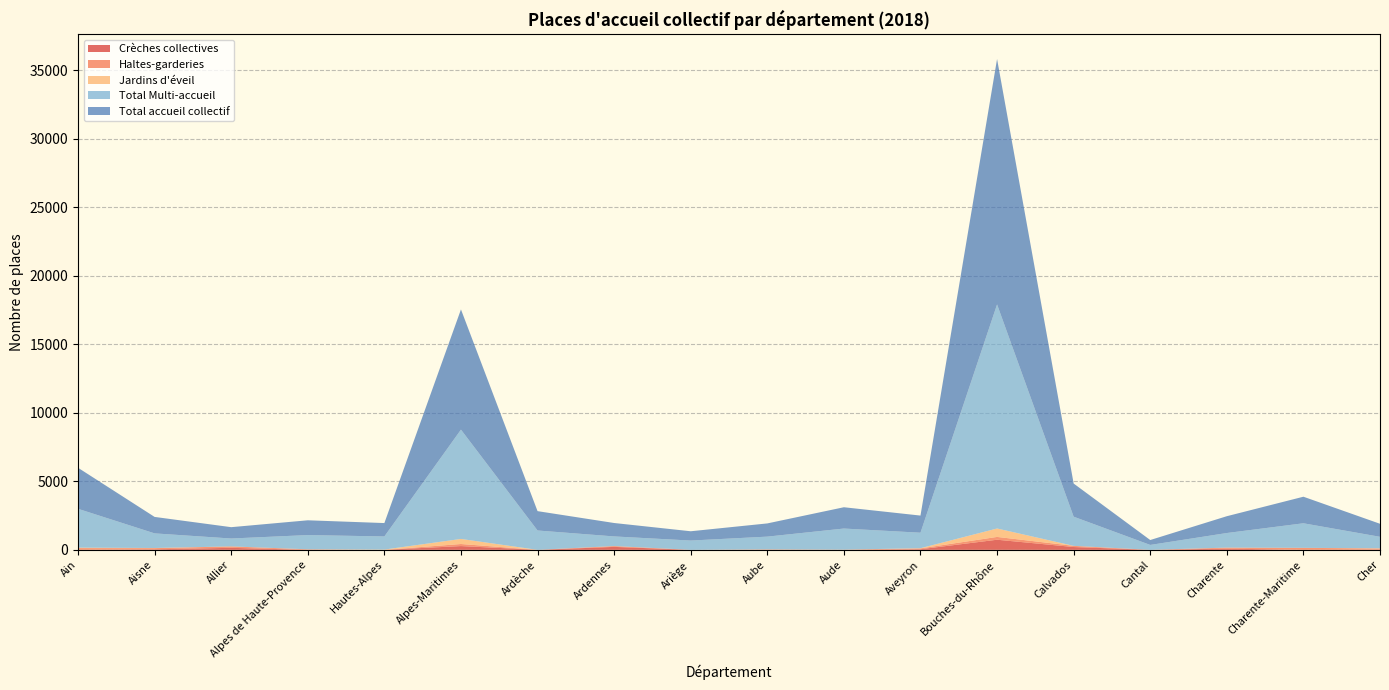

Reading left to right, extract all data points from this chart.

Crèches collectives: Ain=0	Aisne=40	Allier=147	Alpes de Haute-Provence=0	Hautes-Alpes=0	Alpes-Maritimes=275	Ardèche=0	Ardennes=216	Ariège=0	Aube=0	Aude=0	Aveyron=45	Bouches-du-Rhône=738	Calvados=206	Cantal=0	Charente=90	Charente-Maritime=0	Cher=15
Haltes-garderies: Ain=127	Aisne=84	Allier=104	Alpes de Haute-Provence=40	Hautes-Alpes=0	Alpes-Maritimes=151	Ardèche=0	Ardennes=60	Ariège=0	Aube=34	Aude=15	Aveyron=60	Bouches-du-Rhône=205	Calvados=85	Cantal=0	Charente=73	Charente-Maritime=146	Cher=83
Jardins d'éveil: Ain=32	Aisne=11	Allier=0	Alpes de Haute-Provence=0	Hautes-Alpes=20	Alpes-Maritimes=370	Ardèche=0	Ardennes=0	Ariège=0	Aube=0	Aude=0	Aveyron=14	Bouches-du-Rhône=614	Calvados=0	Cantal=0	Charente=0	Charente-Maritime=0	Cher=16
Total Multi-accueil: Ain=2835	Aisne=1066	Allier=576	Alpes de Haute-Provence=1038	Hautes-Alpes=957	Alpes-Maritimes=7974	Ardèche=1412	Ardennes=703	Ariège=678	Aube=930	Aude=1539	Aveyron=1131	Bouches-du-Rhône=16349	Calvados=2128	Cantal=358	Charente=1064	Charente-Maritime=1792	Cher=837
Total accueil collectif: Ain=2994	Aisne=1201	Allier=827	Alpes de Haute-Provence=1078	Hautes-Alpes=977	Alpes-Maritimes=8770	Ardèche=1412	Ardennes=979	Ariège=678	Aube=964	Aude=1554	Aveyron=1250	Bouches-du-Rhône=17906	Calvados=2419	Cantal=358	Charente=1227	Charente-Maritime=1938	Cher=951